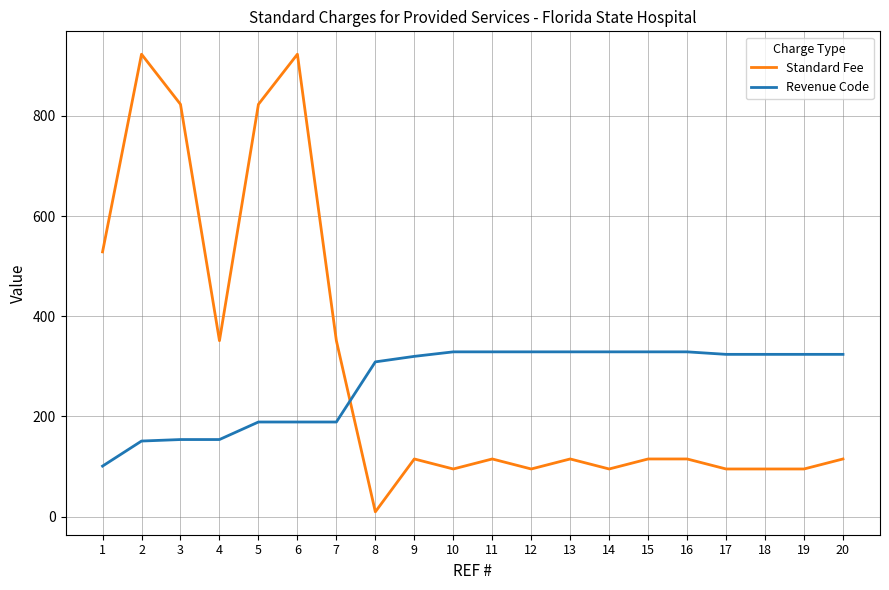

At which label does Standard Fee reach its minimum?

8